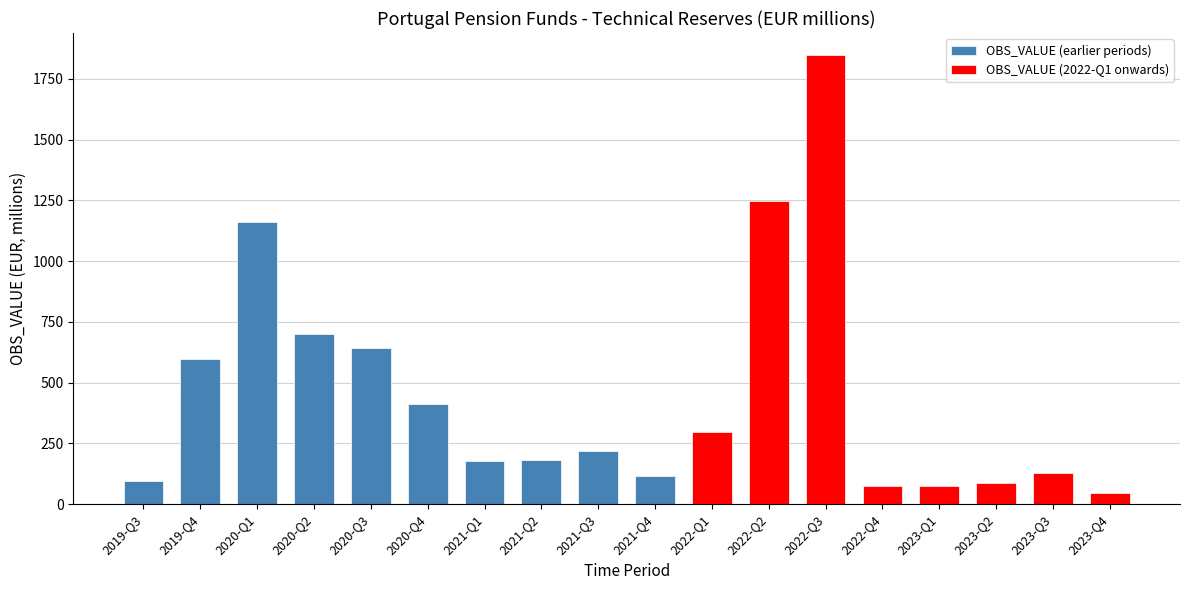

Which has a higher value, 2023-Q1 or 2019-Q4?

2019-Q4